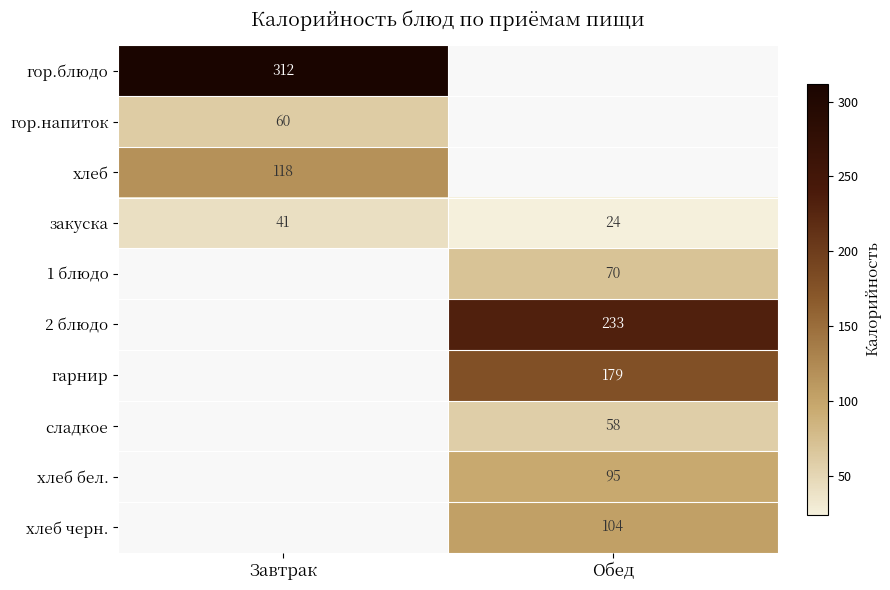

At how many categories does at least one series exceed 152?

2